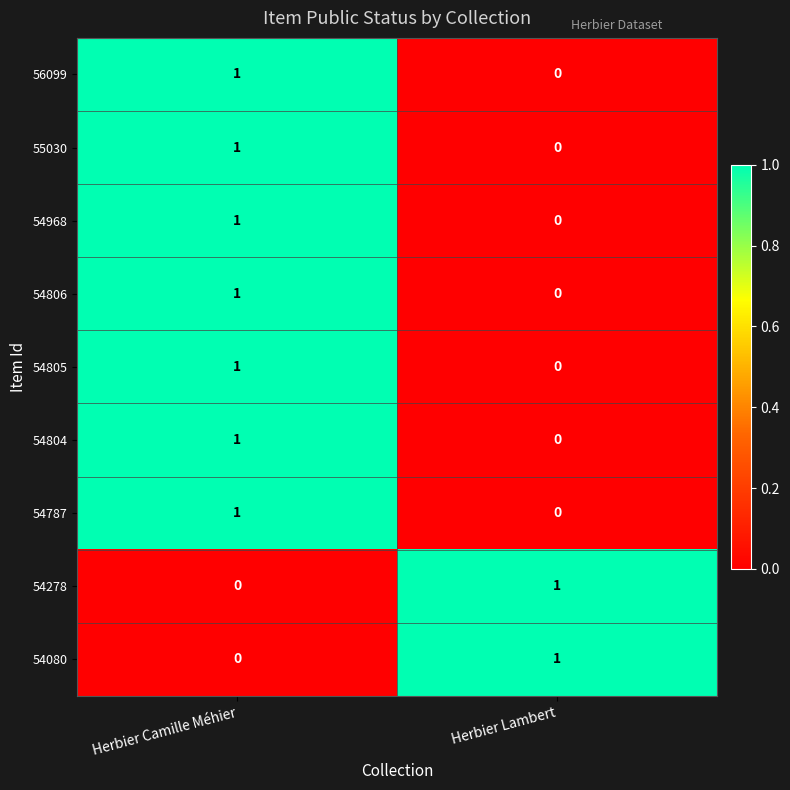

What is the maximum value shown in the chart?

1